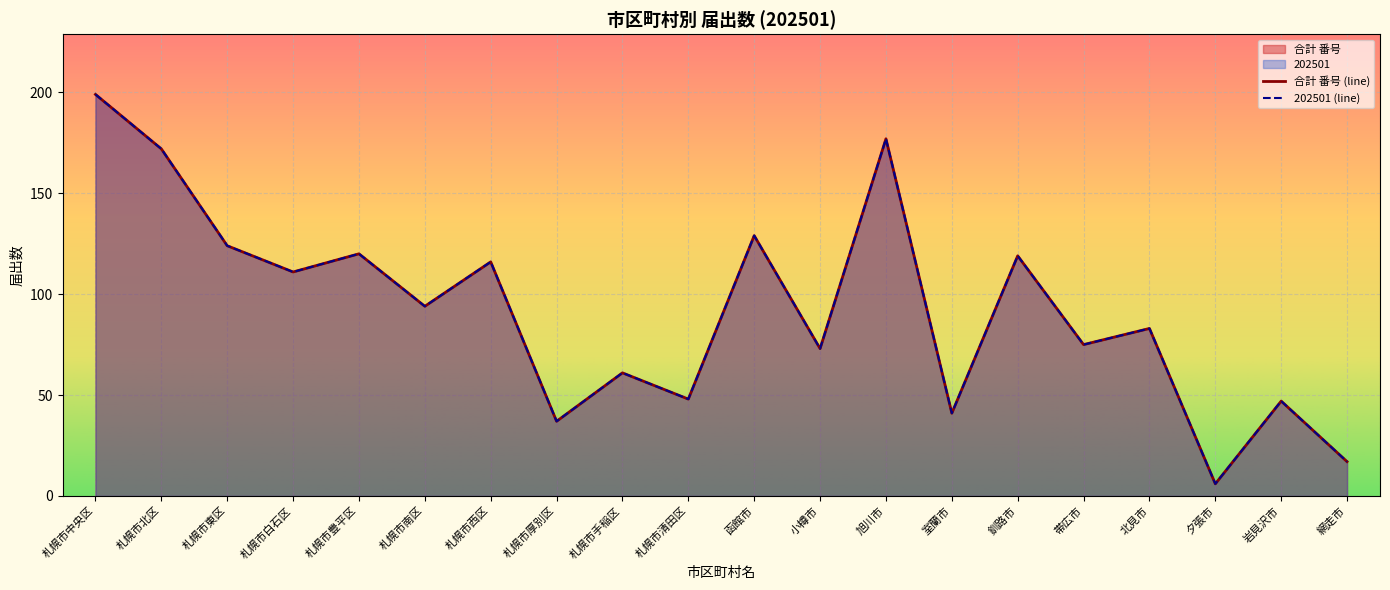

True or false: 202501 and 合計 番号 intersect in this chart.

False